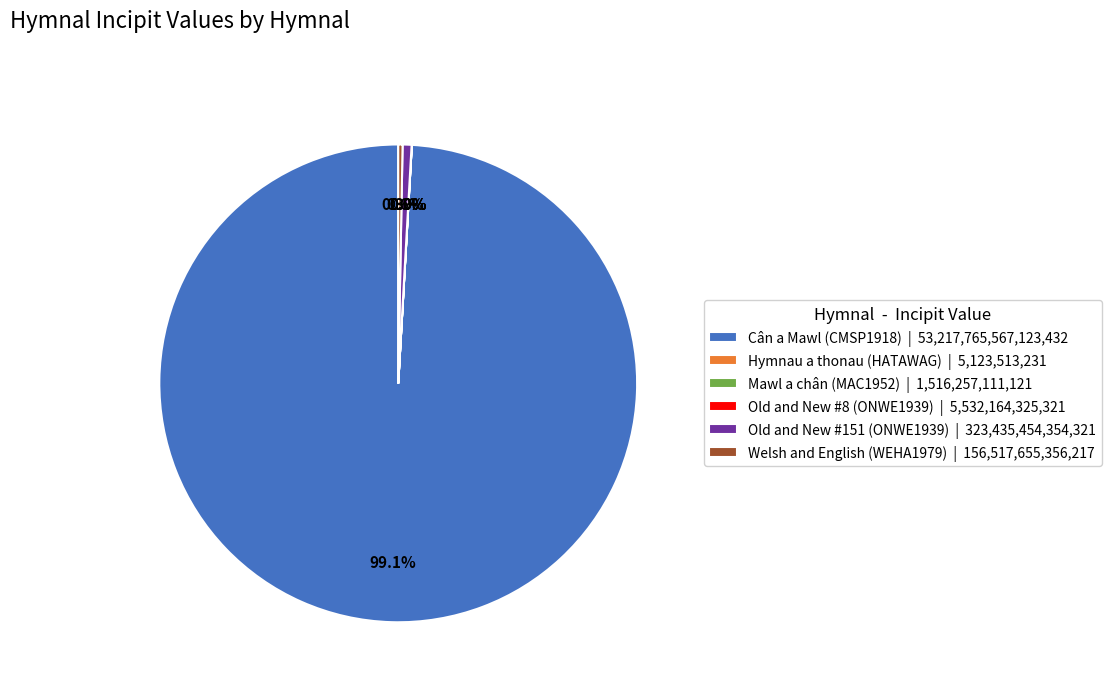

To the nearest percent, what percentage of the pie is Old and New #151 (ONWE1939)?

1%